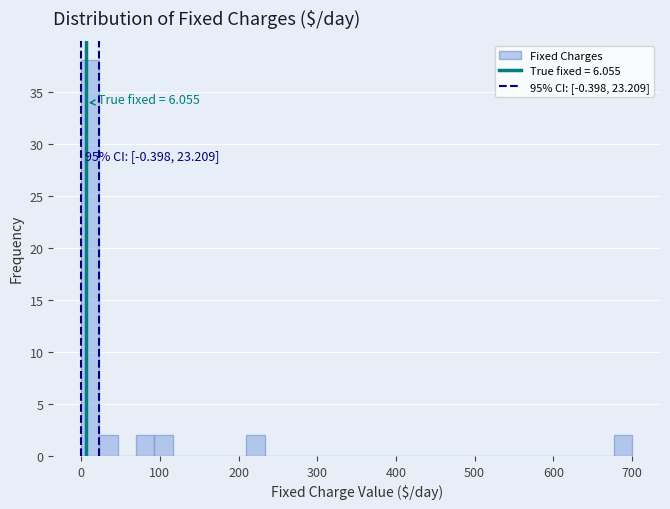

Around what value on the x-axis is the tallest bar? Give the approximate position of its centre, as read against the axis.

10